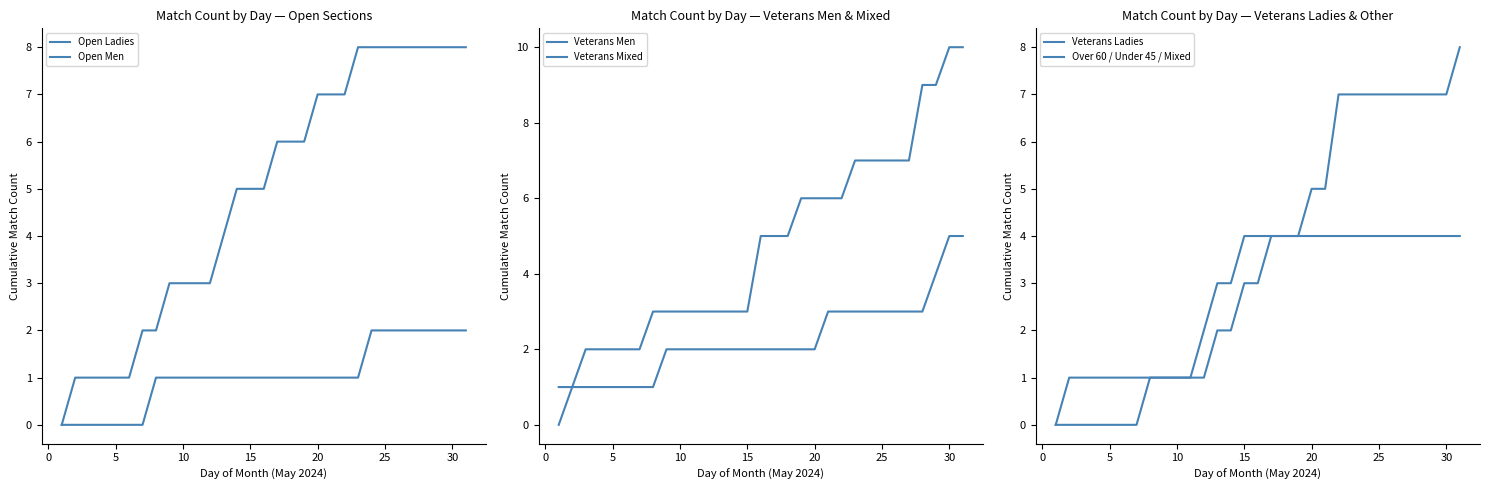

What is the average value of the Veterans Ladies series?

2